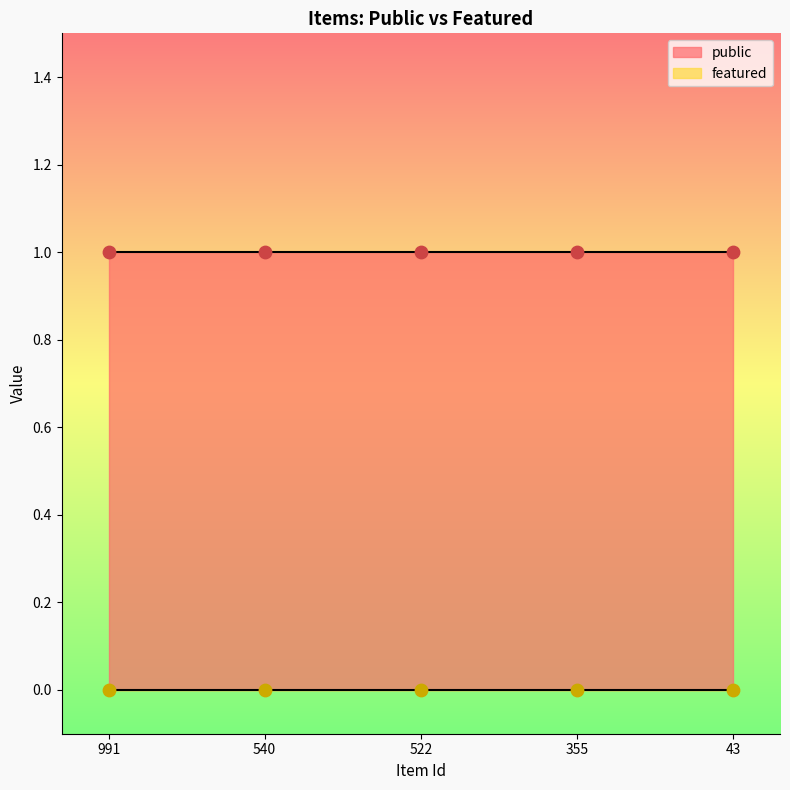

Is the value of public at 355 greater than the value of featured at 355?

Yes